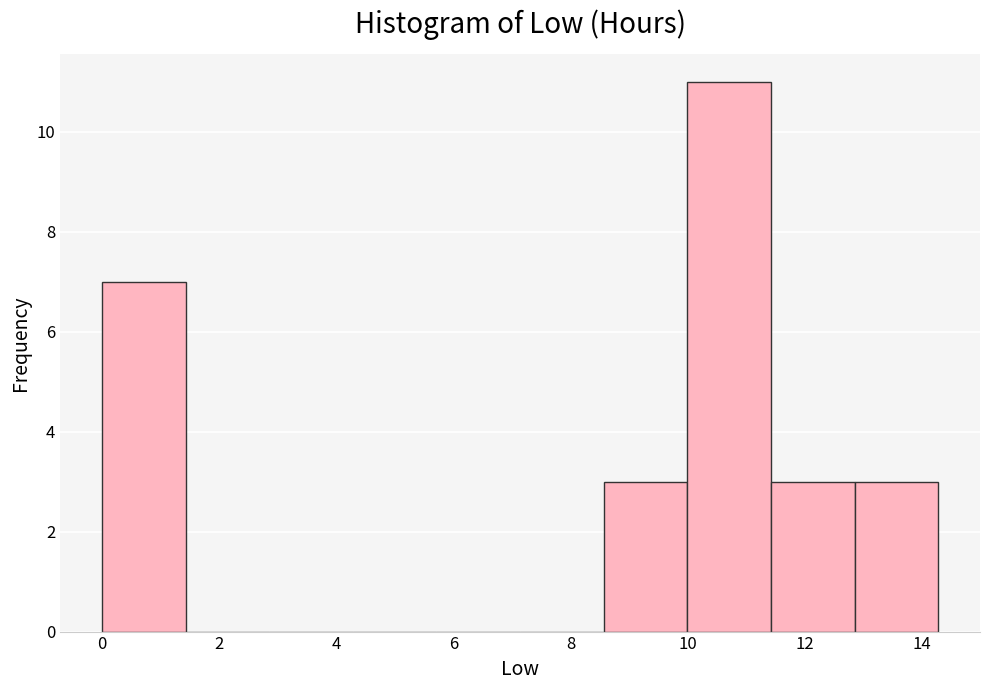

Which range on the x-axis has the tallest bar?

10.0 to 11.4